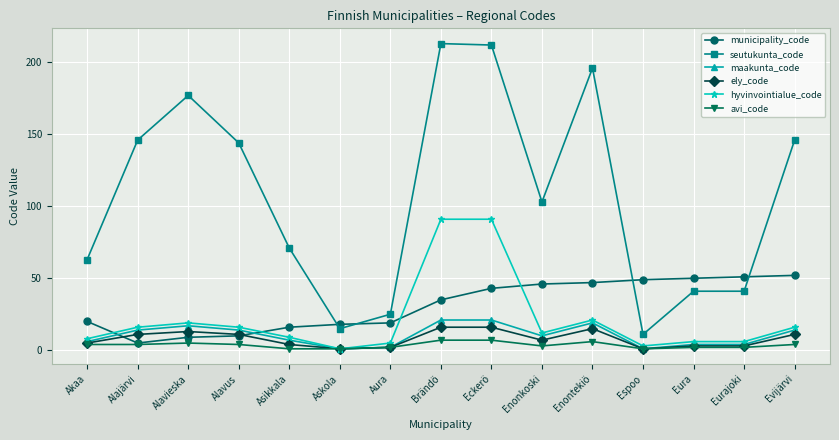

What are all the series names shown in the legend?

municipality_code, seutukunta_code, maakunta_code, ely_code, hyvinvointialue_code, avi_code